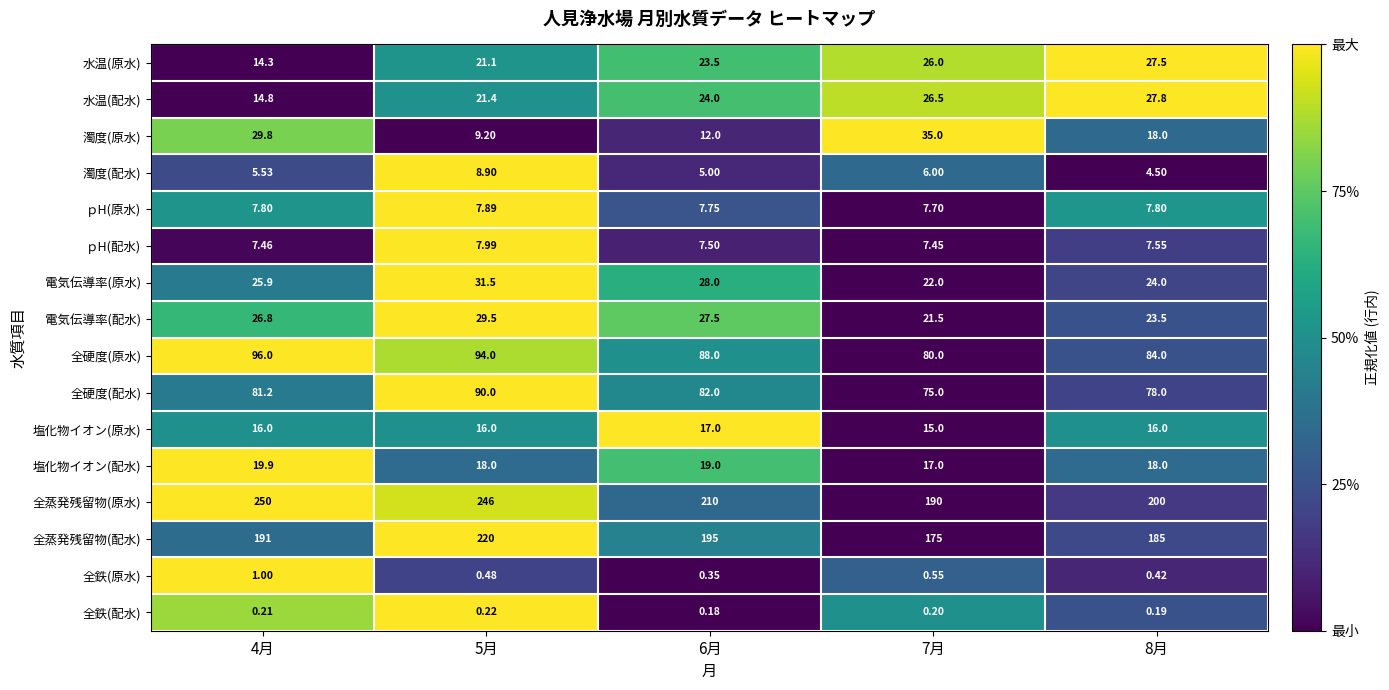

Which series has the largest total across all categories?

全蒸発残留物(原水)